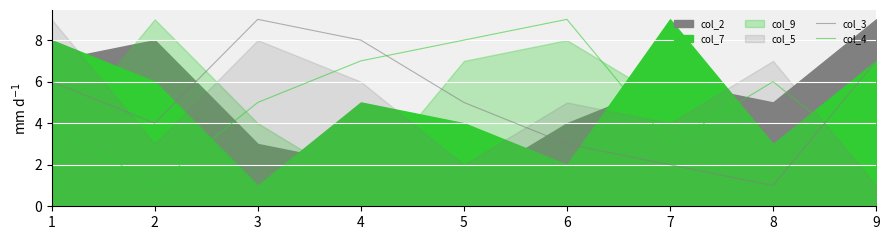

What is the smallest value displayed?

1